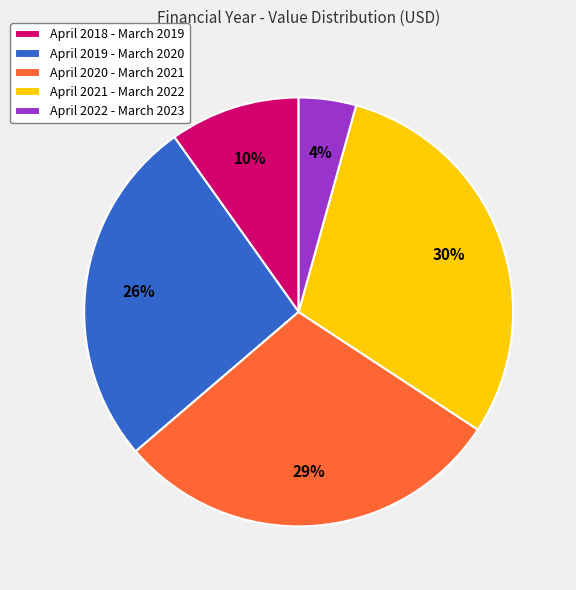

True or false: April 2021 - March 2022 accounts for 30% of the total.

True